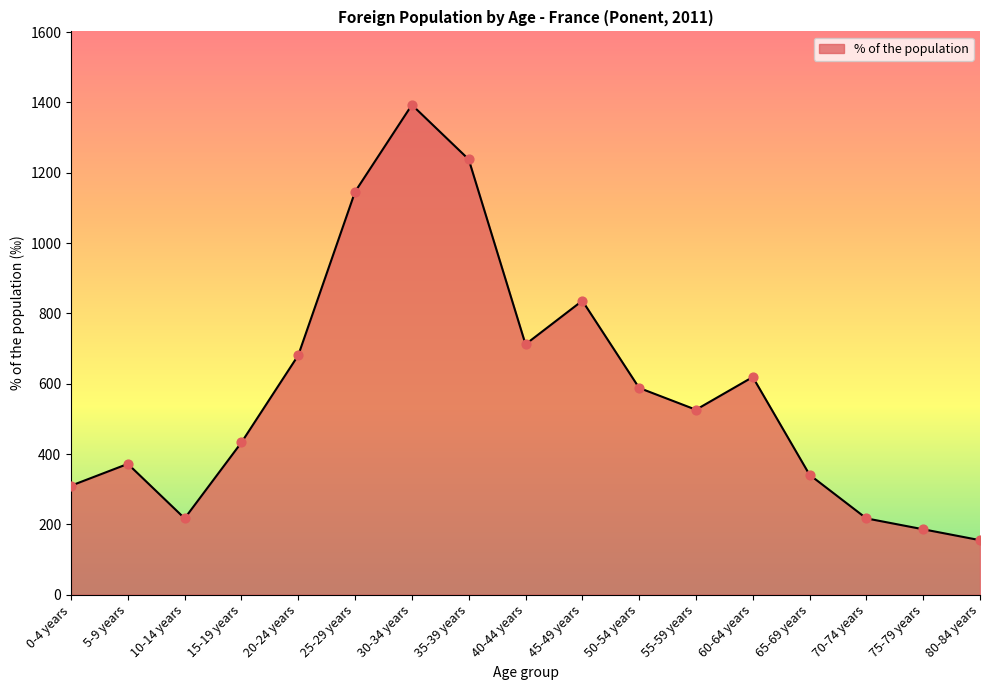

What is the change in value from 0-4 years to 5-9 years?

+62